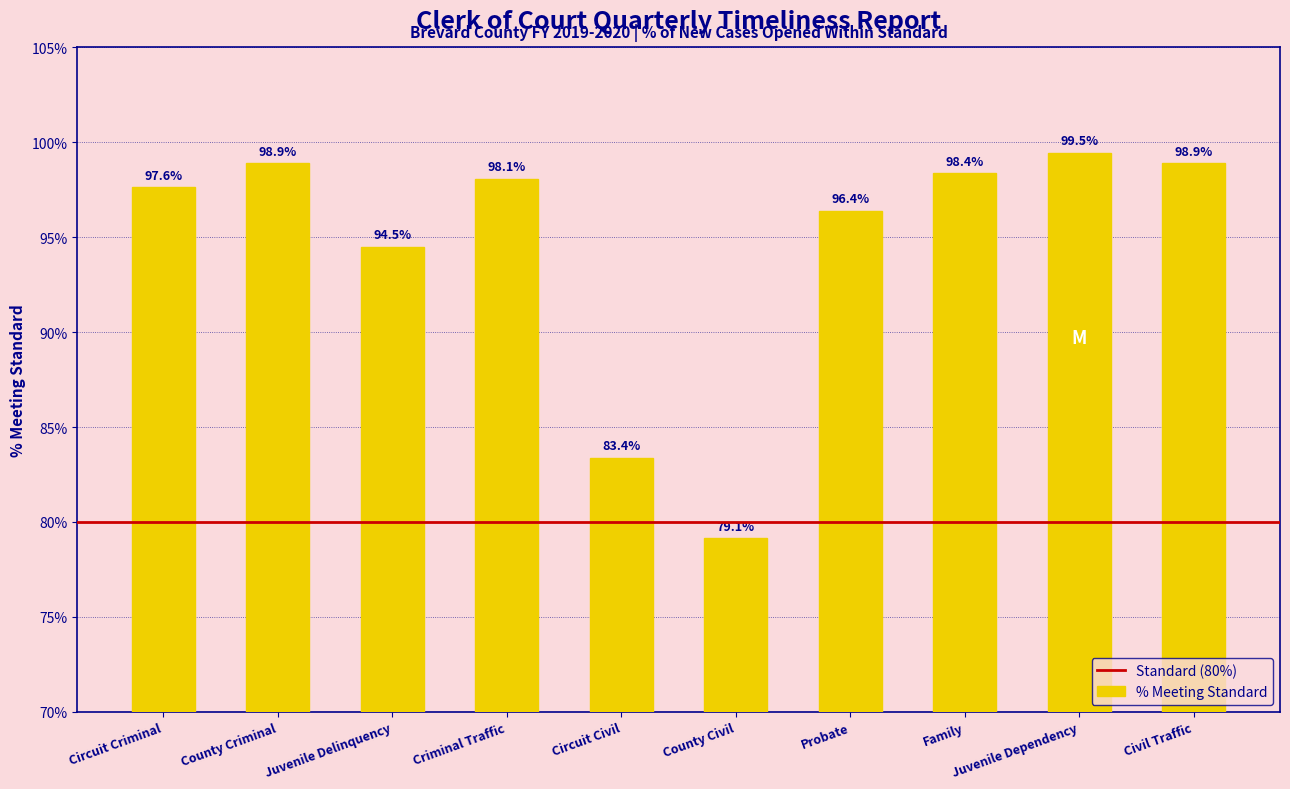

Are the bars horizontal?

No